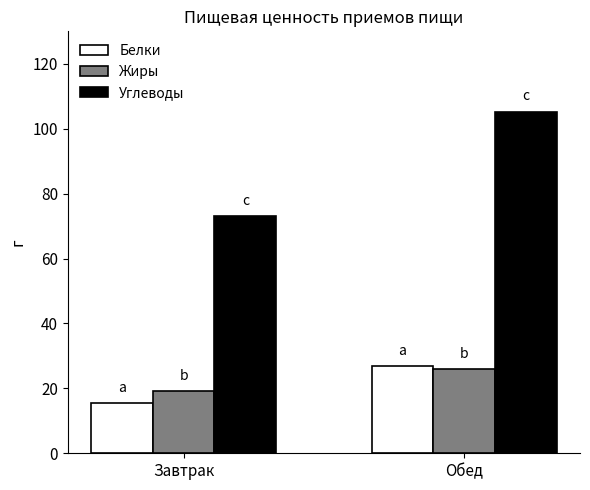

List the labels in order of Углеводы value, smallest first.

Завтрак, Обед